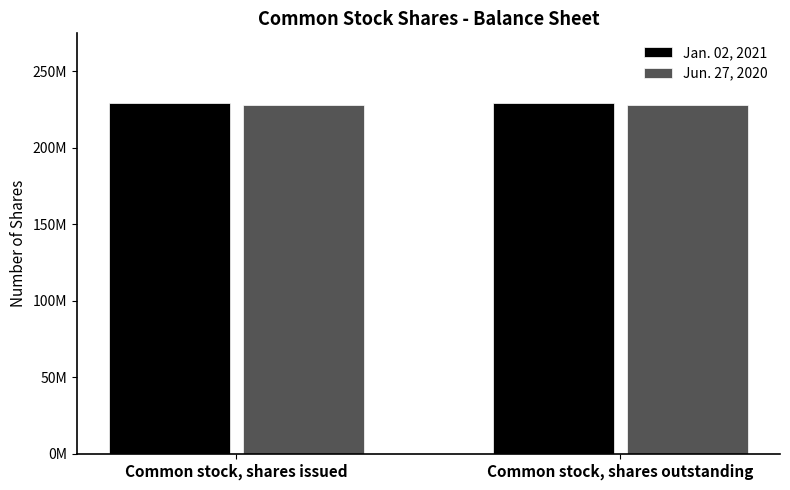

At which label is Jun. 27, 2020 closest to 228000000?

Common stock, shares issued